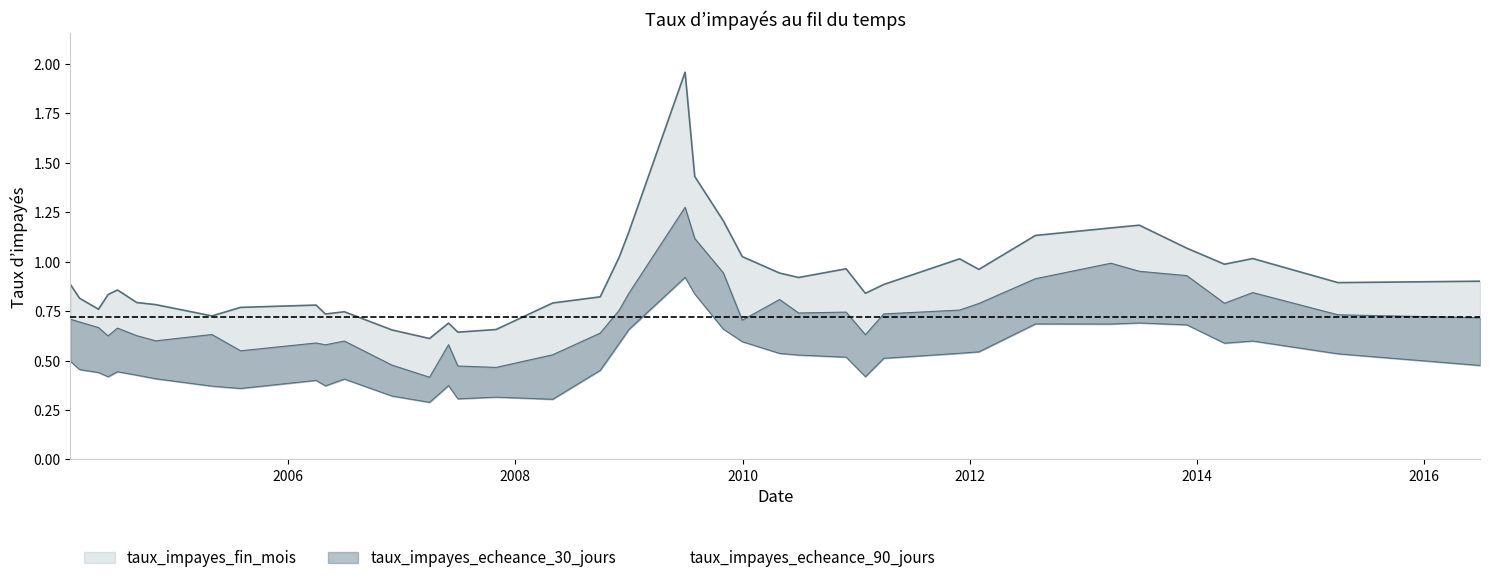

Rank the series by their average value, from lowest to highest.

taux_impayes_echeance_90_jours, taux_impayes_echeance_30_jours, taux_impayes_fin_mois